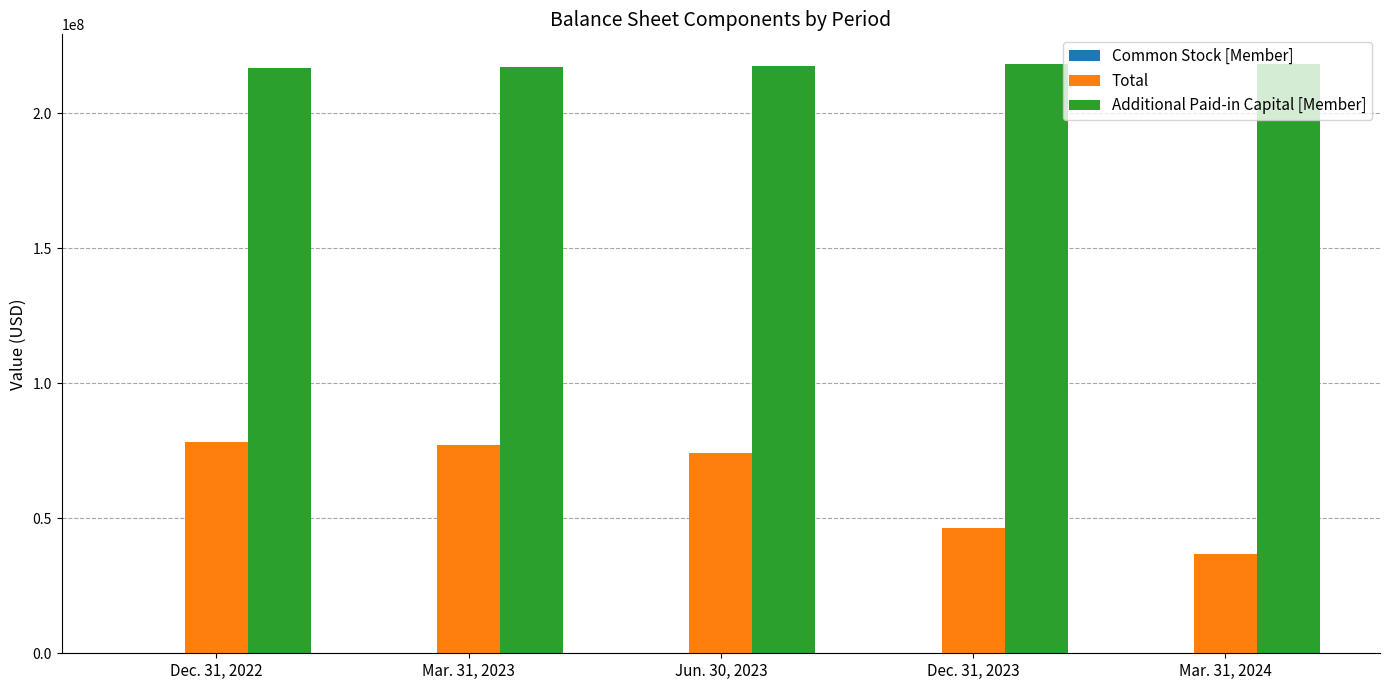

Does the chart contain stacked bars?

No